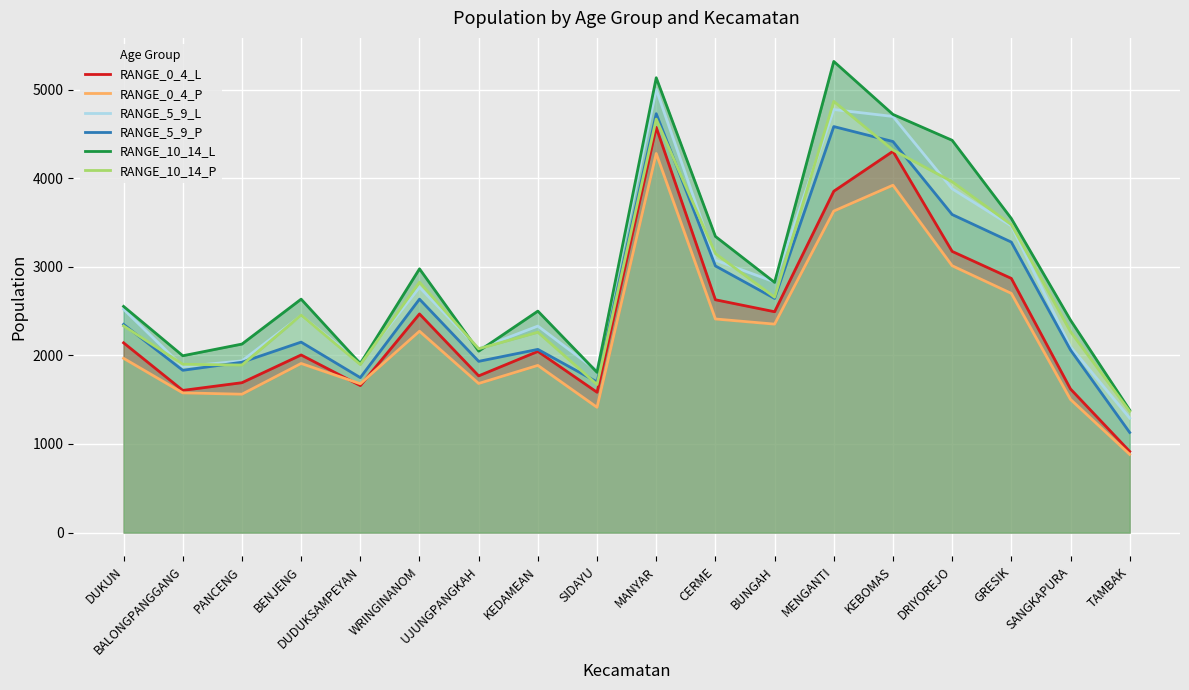

What is the value of the RANGE_0_4_P point at the 11th from the left?

2411